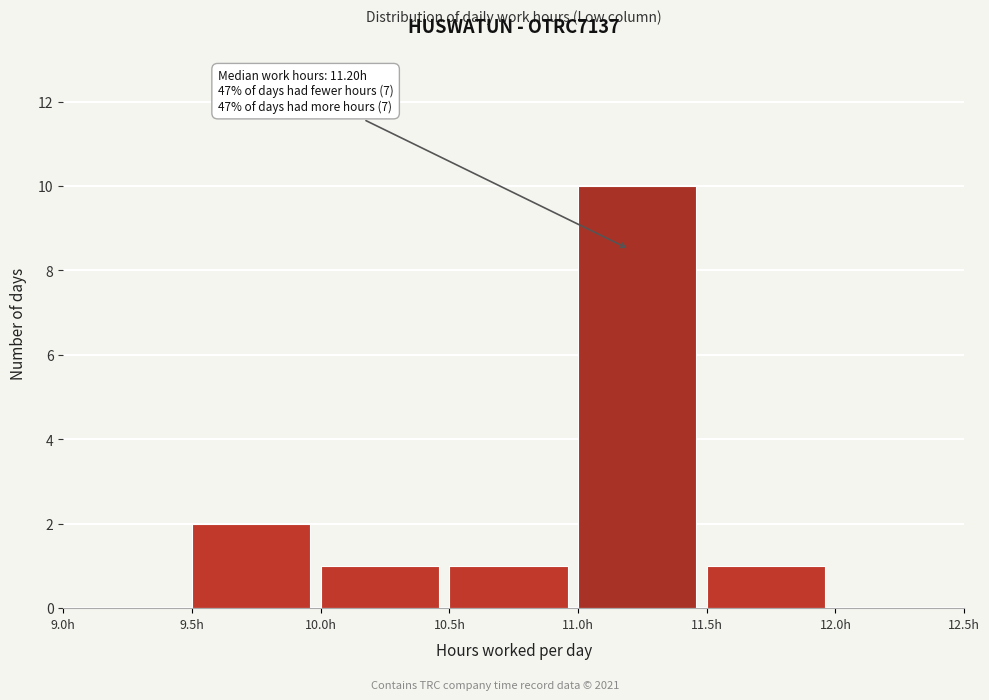

Which range on the x-axis has the tallest bar?

11.0 to 11.5